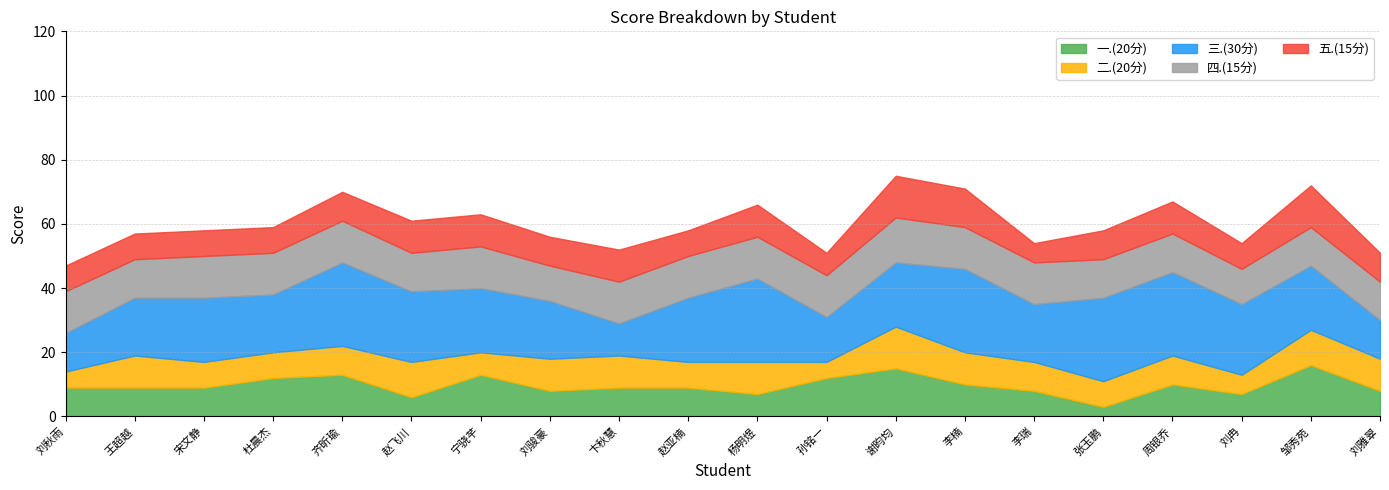

What is the difference between the highest and lowest values at 杜晨杰?

10